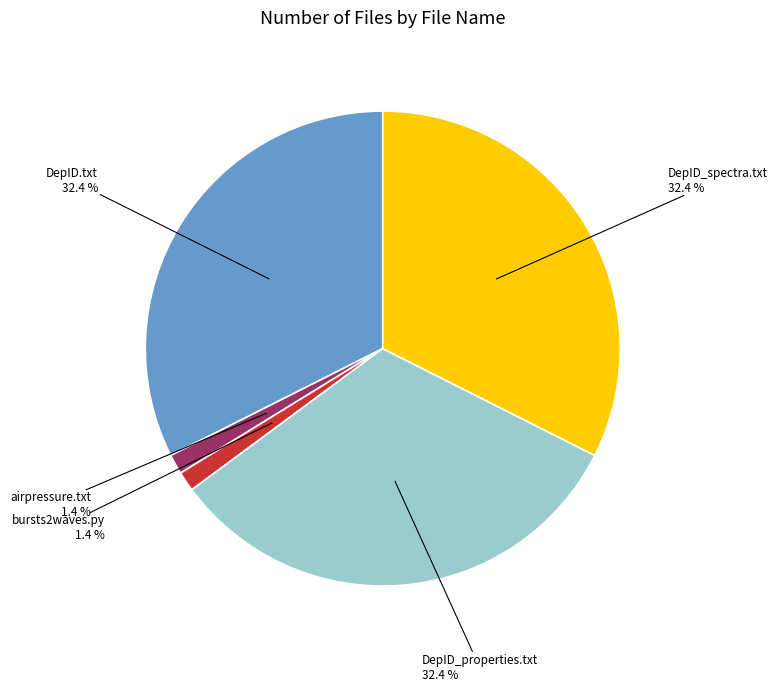

Which has a higher value, DepID_properties.txt or airpressure.txt?

DepID_properties.txt